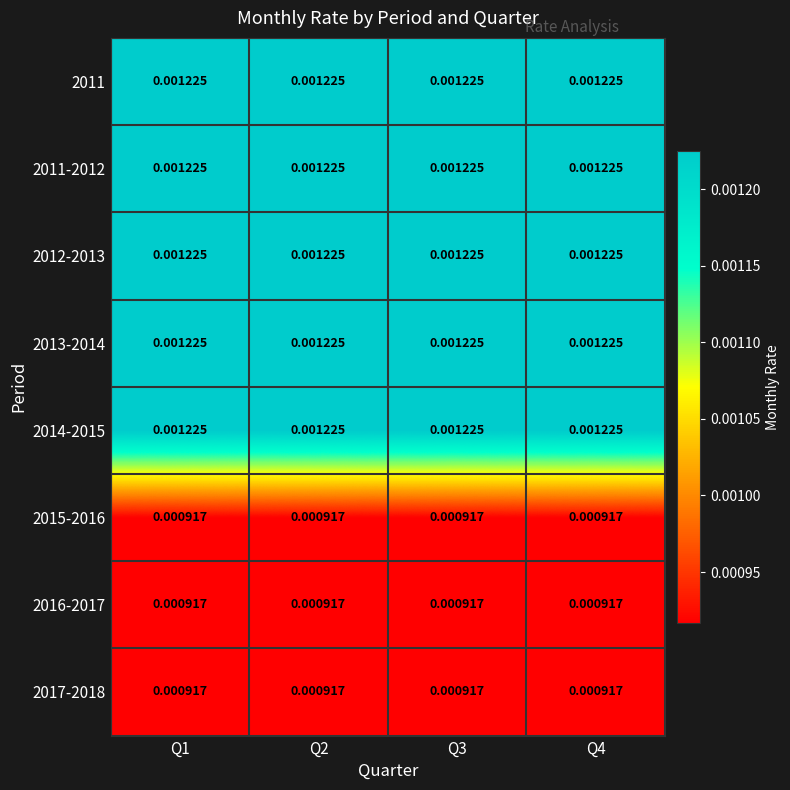

At which category does the chart reach its minimum across all series?

Q1